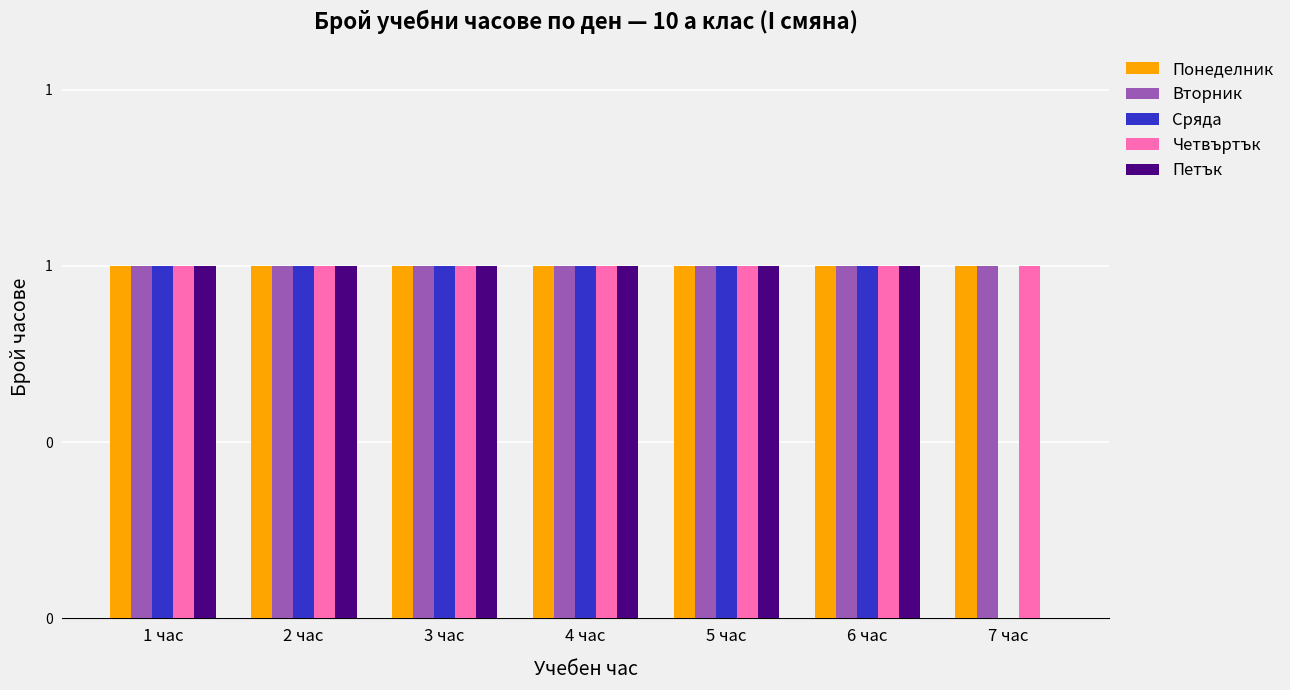

Rank the series at 1 час from highest to lowest value.

Понеделник, Вторник, Сряда, Четвъртък, Петък